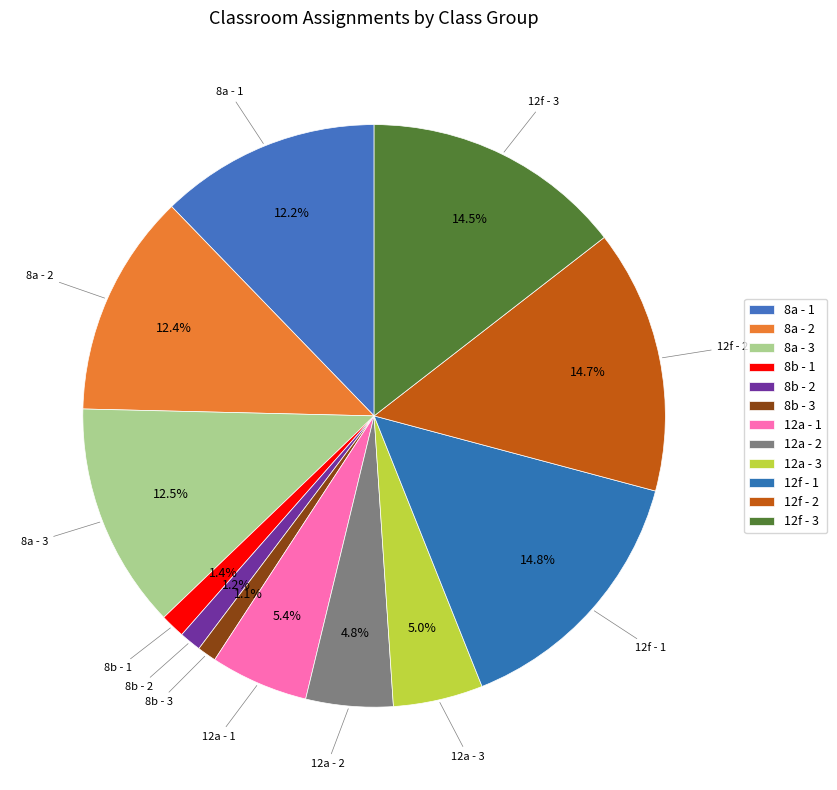

To the nearest percent, what is the combined percentage of 8b - 2 and 8b - 1?

3%